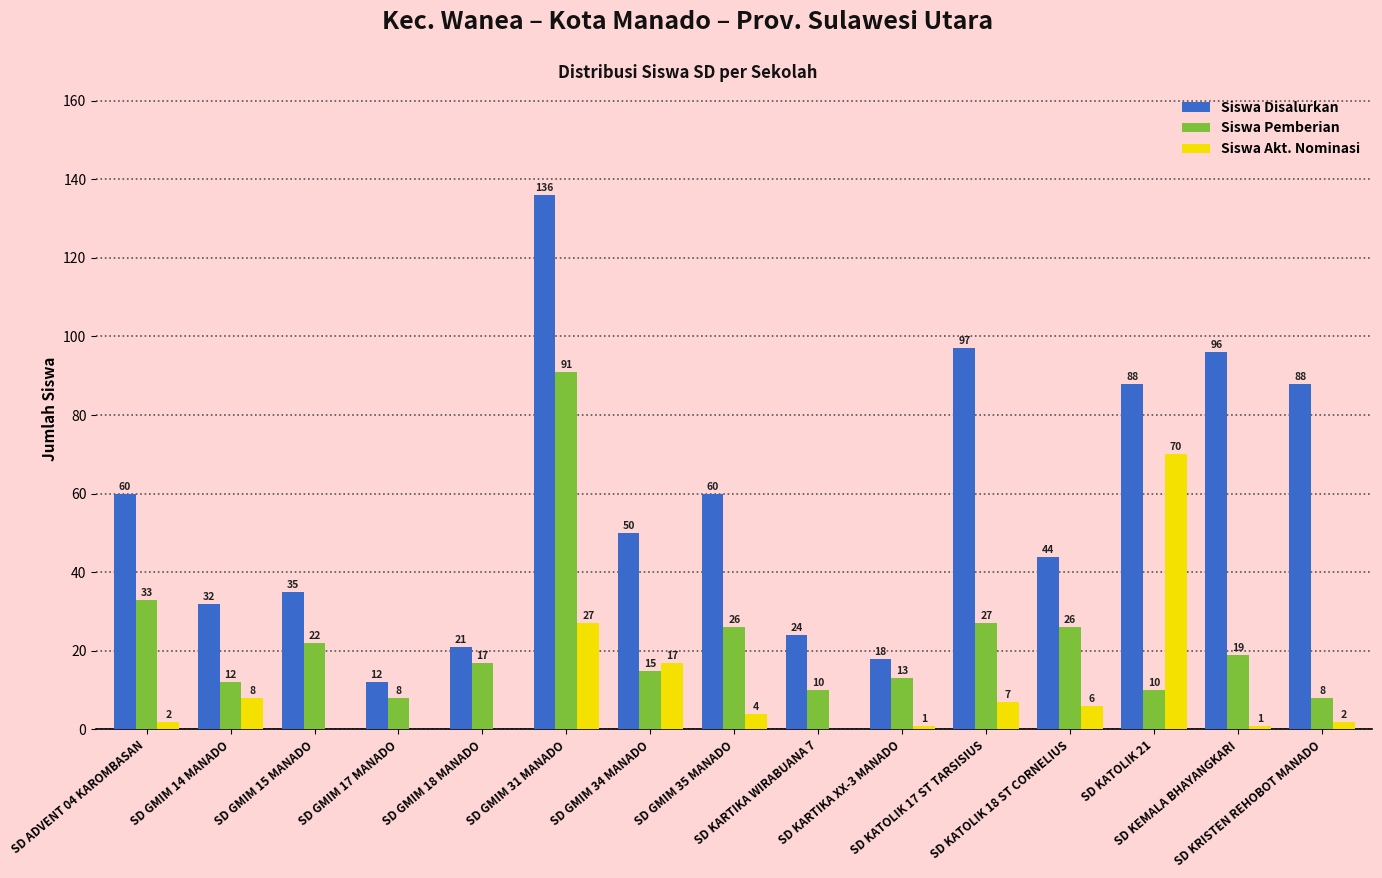

What is the maximum value shown in the chart?

136